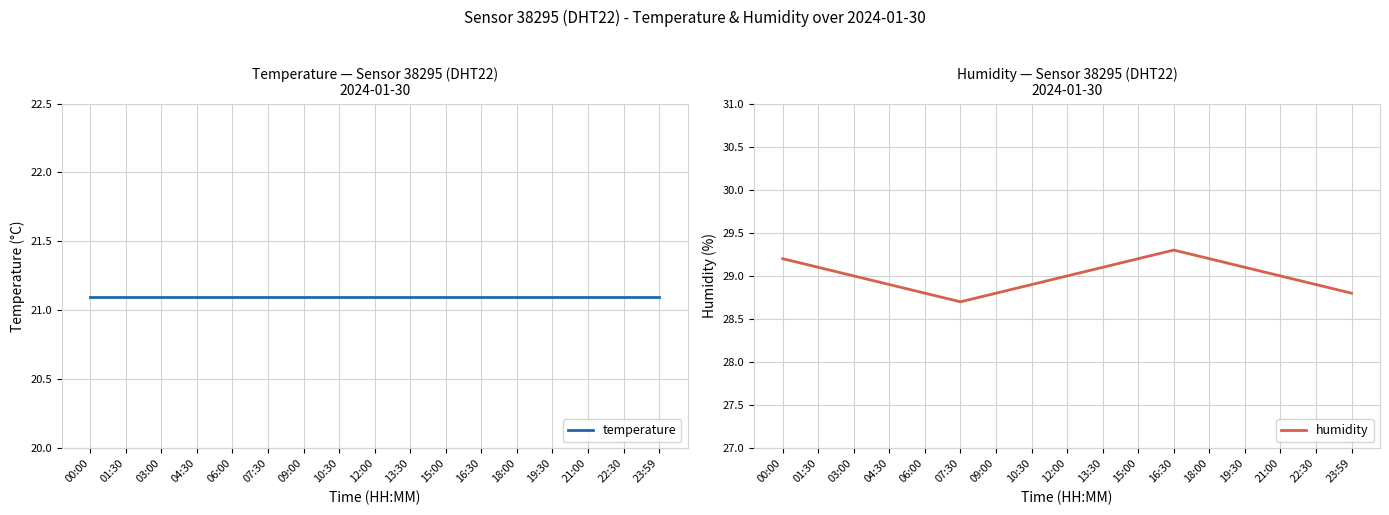

The value of humidity at 22:30 is 28.9. True or false?

True